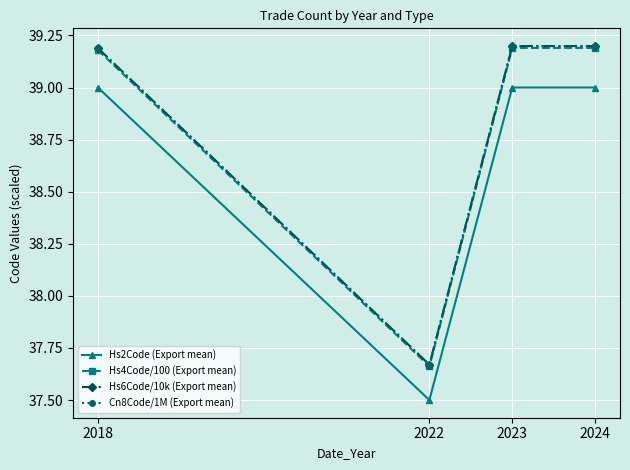

True or false: Hs2Code (Export mean) and Cn8Code/1M (Export mean) cross at least once.

False